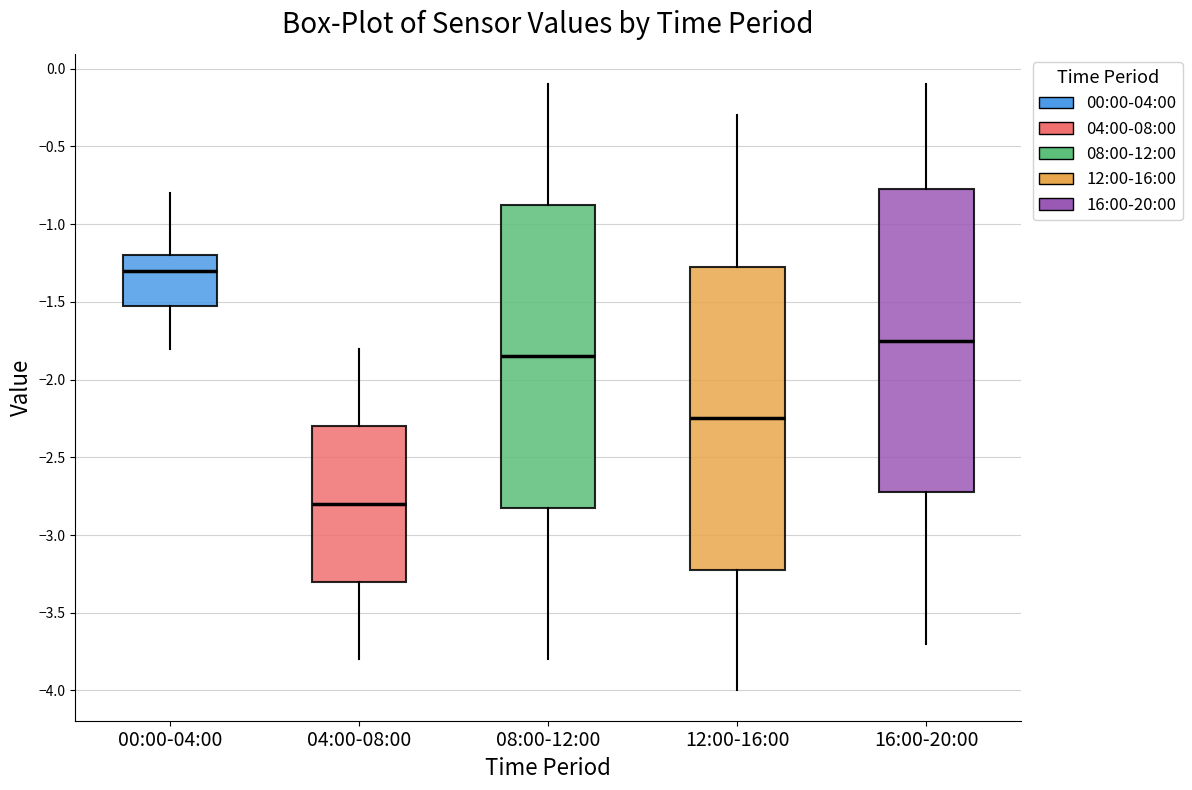

Reading left to right, read every box against the y-axis: the position of its median line, the range the box covers, and the ends of its whiskers. The values are not printed on the chart, so give them approximately, as read against the axis.

00:00-04:00: median -1.30, box -1.50 to -1.20, whiskers -1.80 to -0.80
04:00-08:00: median -2.80, box -3.30 to -2.30, whiskers -3.80 to -1.80
08:00-12:00: median -1.85, box -2.80 to -0.85, whiskers -3.80 to -0.10
12:00-16:00: median -2.25, box -3.20 to -1.25, whiskers -4.00 to -0.30
16:00-20:00: median -1.75, box -2.70 to -0.75, whiskers -3.70 to -0.10